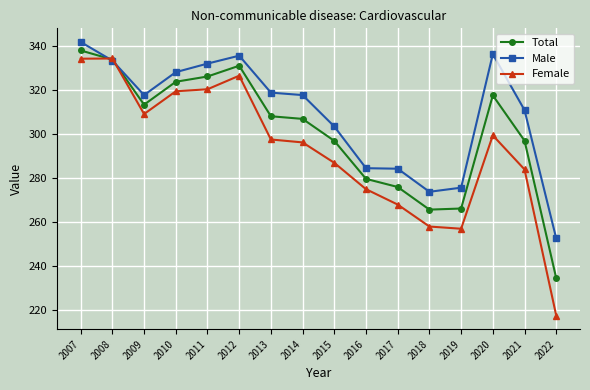

Does the chart display data point markers on the line(s)?

Yes